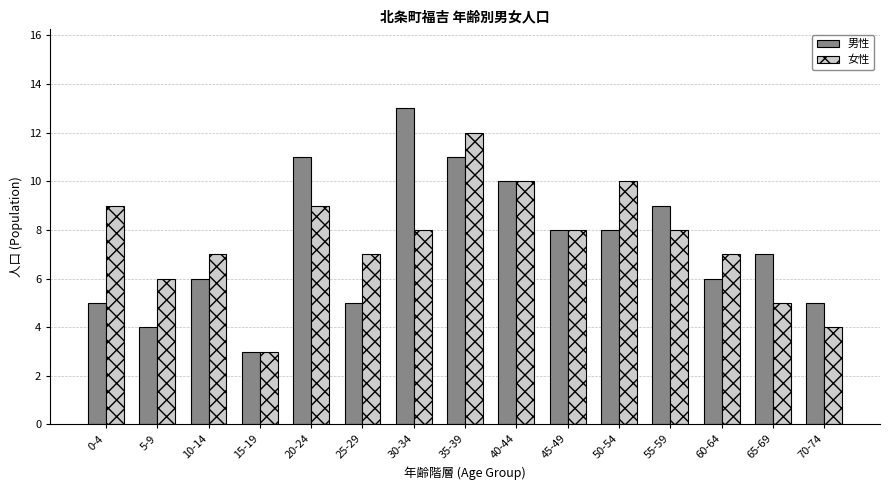

Where does the 男性 series first go above 7?

20-24